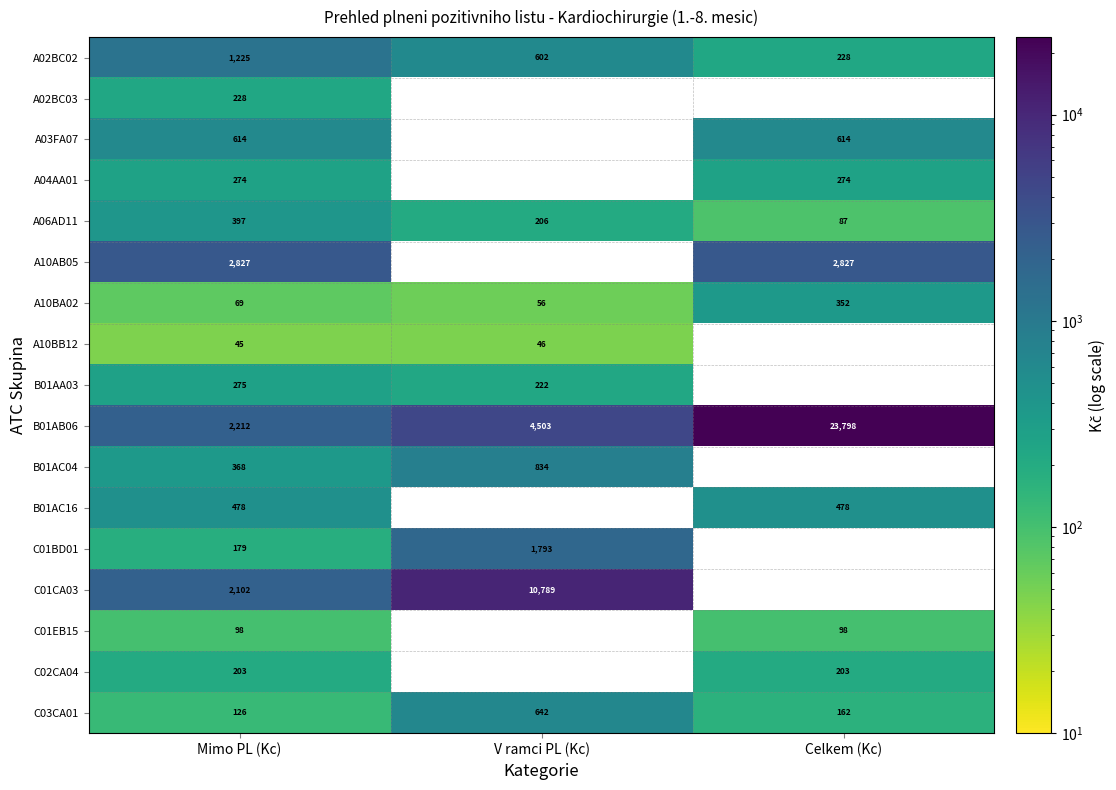

Which category has the lowest value in the A02BC02 series?

Celkem (Kc)